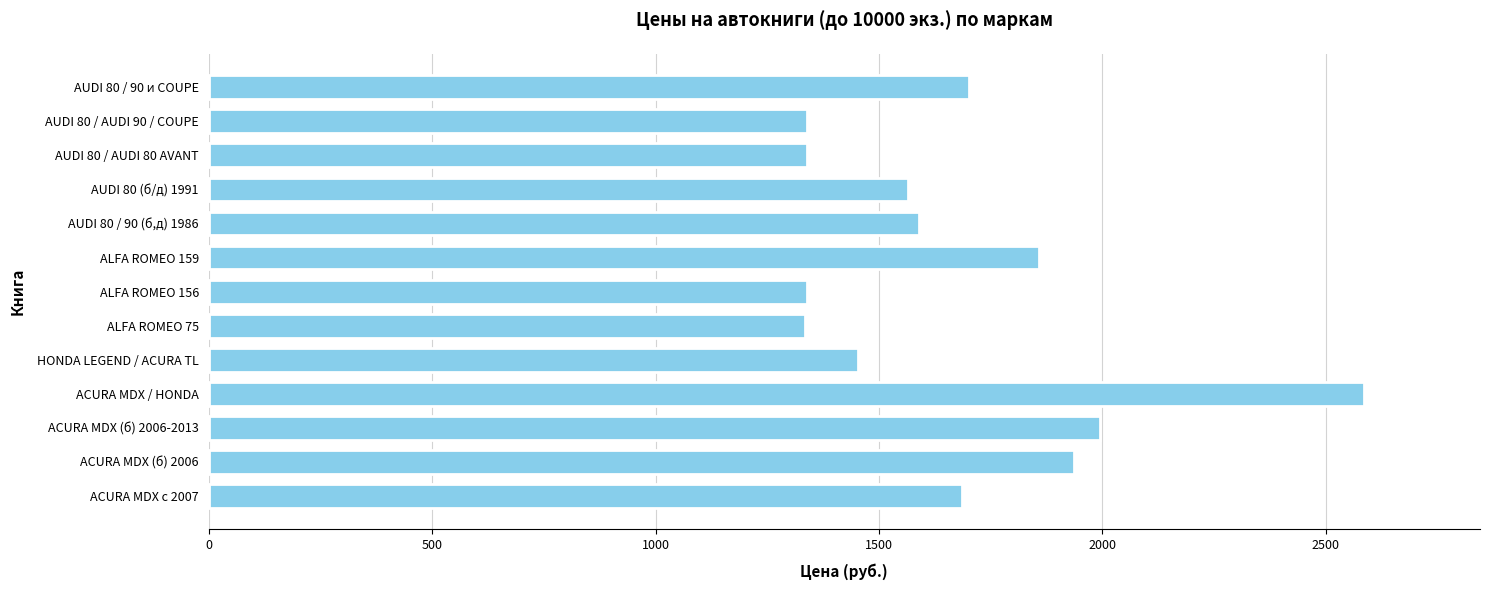

What is the sum of the values at AUDI 80 / AUDI 90 / COUPE and ALFA ROMEO 159?

3198